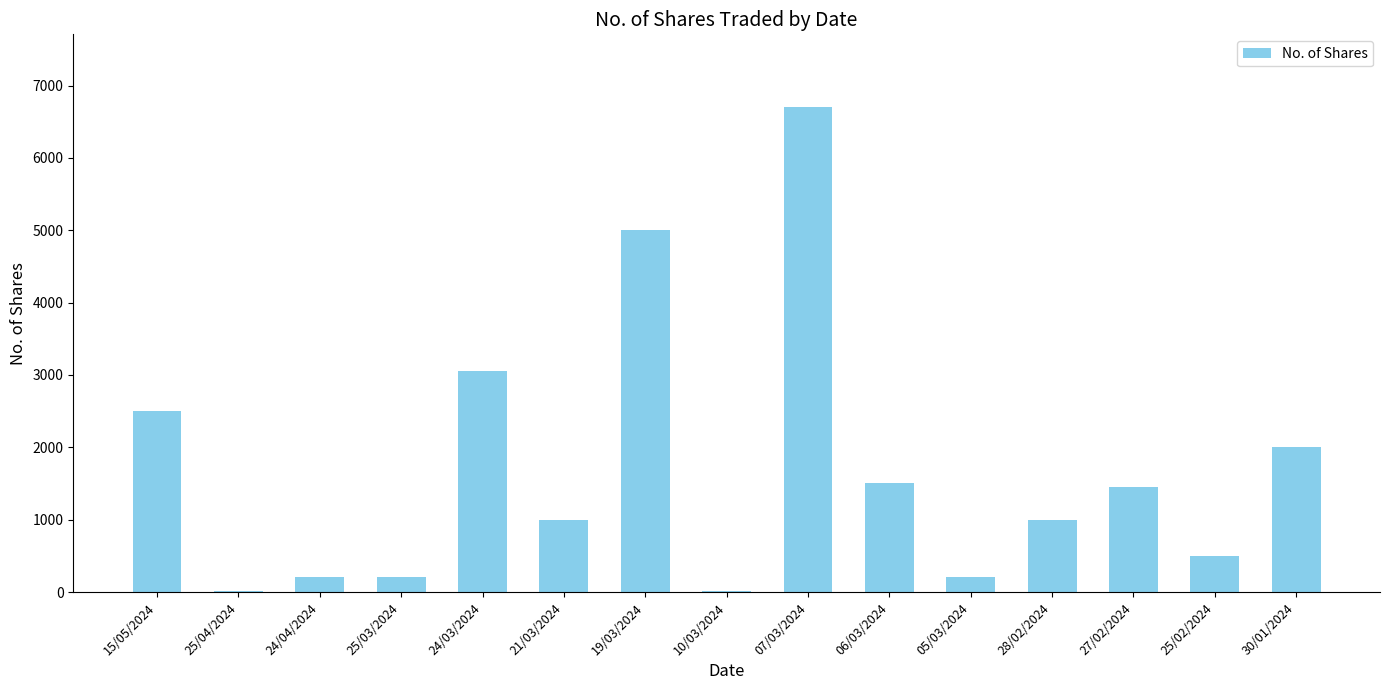

True or false: the data shows 3351 at 15/05/2024.

False